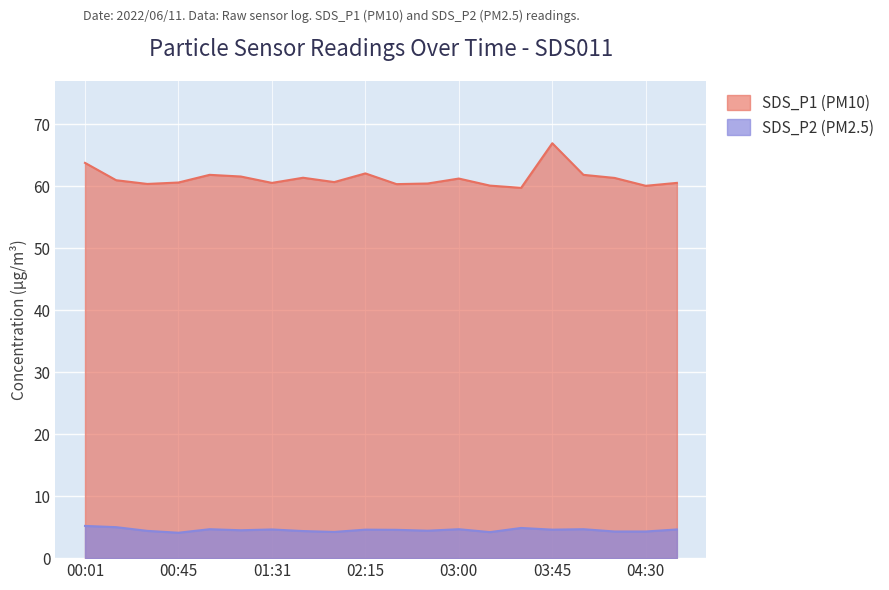

True or false: SDS_P2 has a value of 1.4 at 01:00.

False